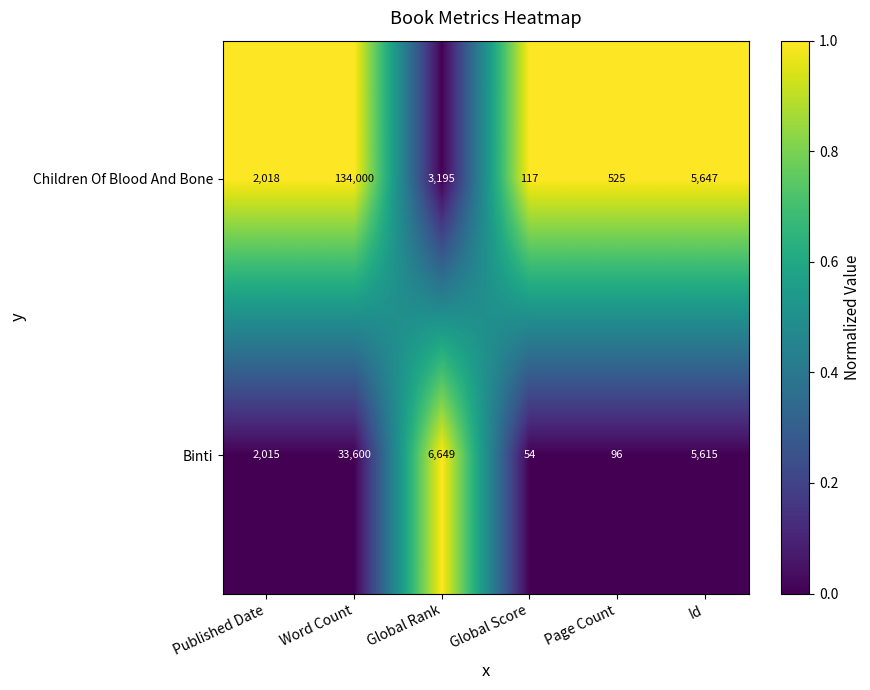

At which category is the sum across all series the highest?

Word Count